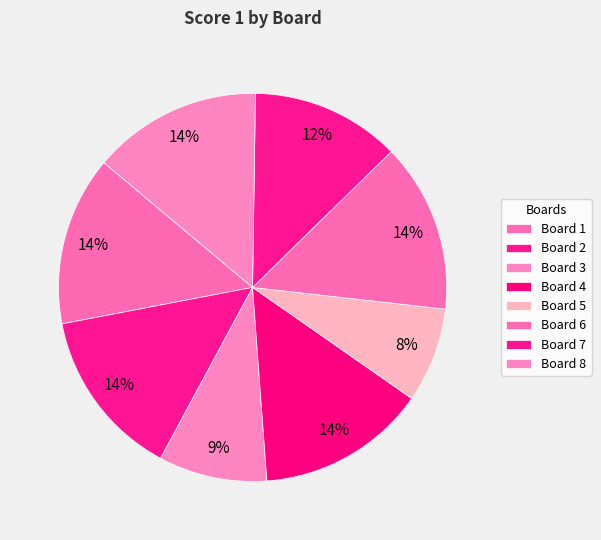

How many slices are in this pie chart?

8